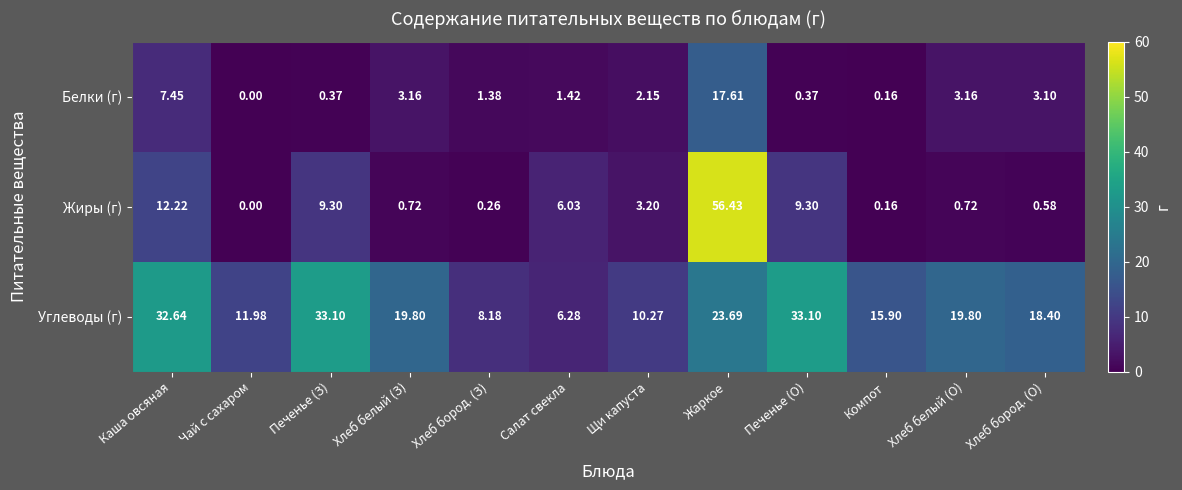

At which label is Белки (г) closest to 8?

Каша овсяная